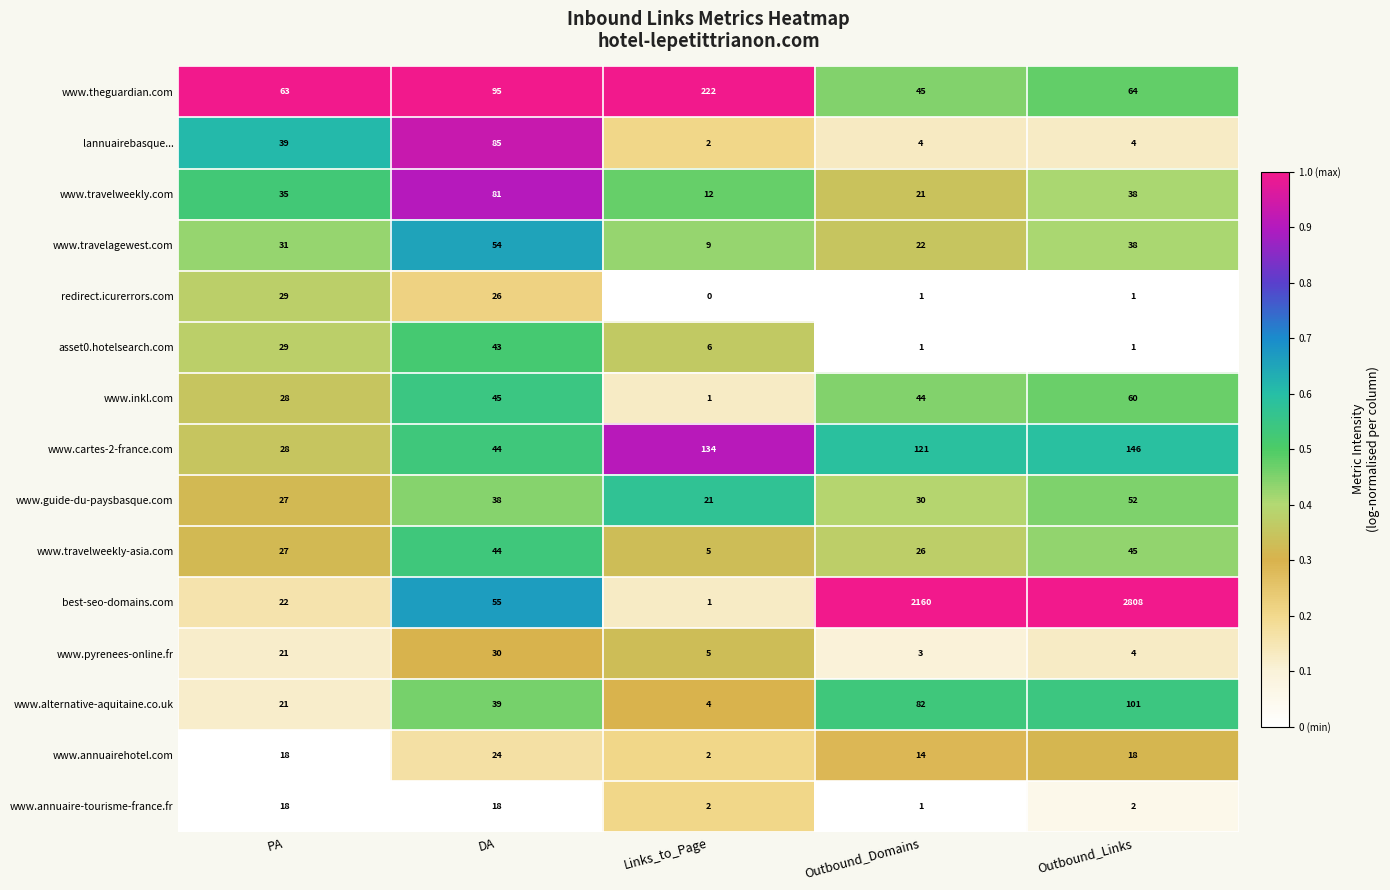

Count the number of data series in this chart.

15